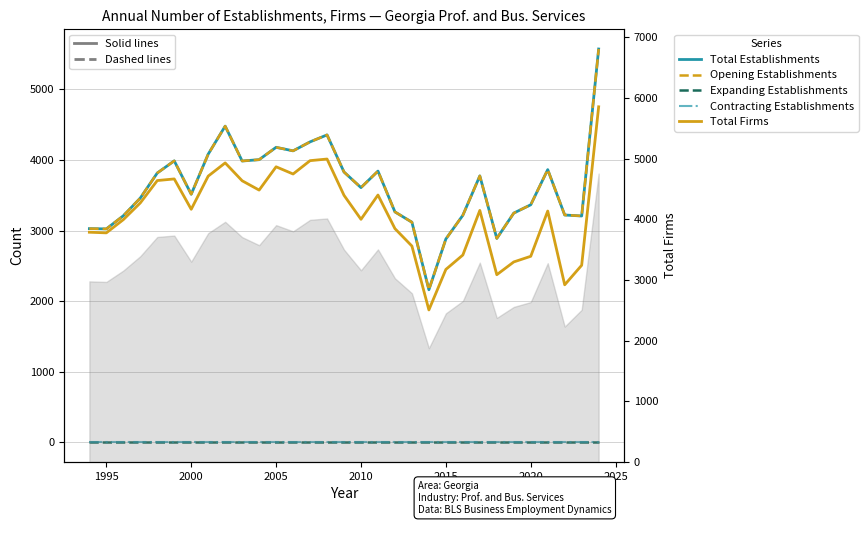

Reading left to right, what are all the values shown in this chart?

Total Establishments: 3028	3024	3210	3461	3816	3988	3515	4083	4480	3986	4005	4180	4130	4257	4356	3830	3609	3843	3265	3119	2162	2881	3217	3775	2889	3248	3366	3864	3221	3207	5573
Opening Establishments: 3028	3024	3210	3461	3816	3988	3515	4083	4480	3986	4005	4180	4130	4257	4356	3830	3609	3843	3265	3119	2162	2881	3217	3775	2889	3248	3366	3864	3221	3207	5573
Expanding Establishments: 0	0	0	0	0	0	0	0	0	0	0	0	0	0	0	0	0	0	0	0	0	0	0	0	0	0	0	0	0	0	0
Contracting Establishments: 0	0	0	0	0	0	0	0	0	0	0	0	0	0	0	0	0	0	0	0	0	0	0	0	0	0	0	0	0	0	0
Total Firms: 2977	2968	3155	3392	3709	3732	3302	3772	3959	3706	3574	3904	3802	3991	4014	3500	3160	3504	3028	2781	1876	2450	2654	3286	2375	2556	2636	3277	2232	2509	4754